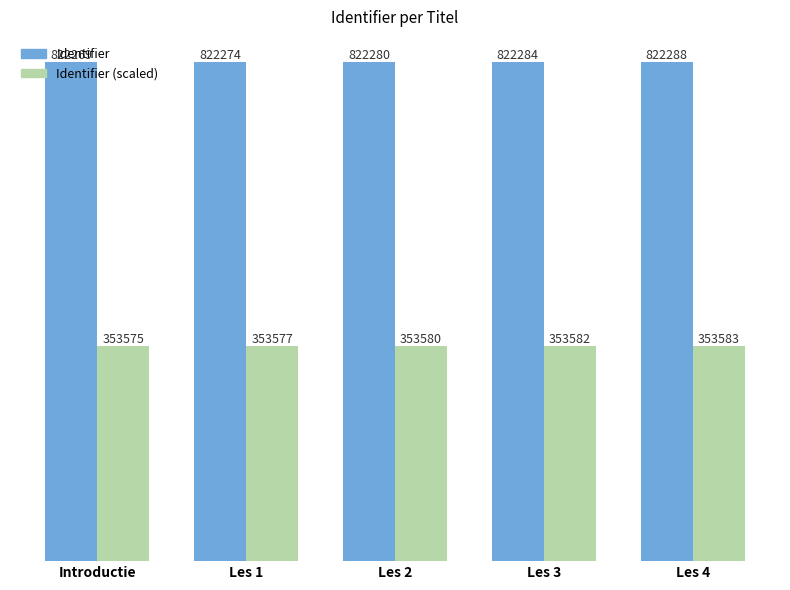

The Identifier (scaled) series shows 212429 at Les 3. True or false?

False